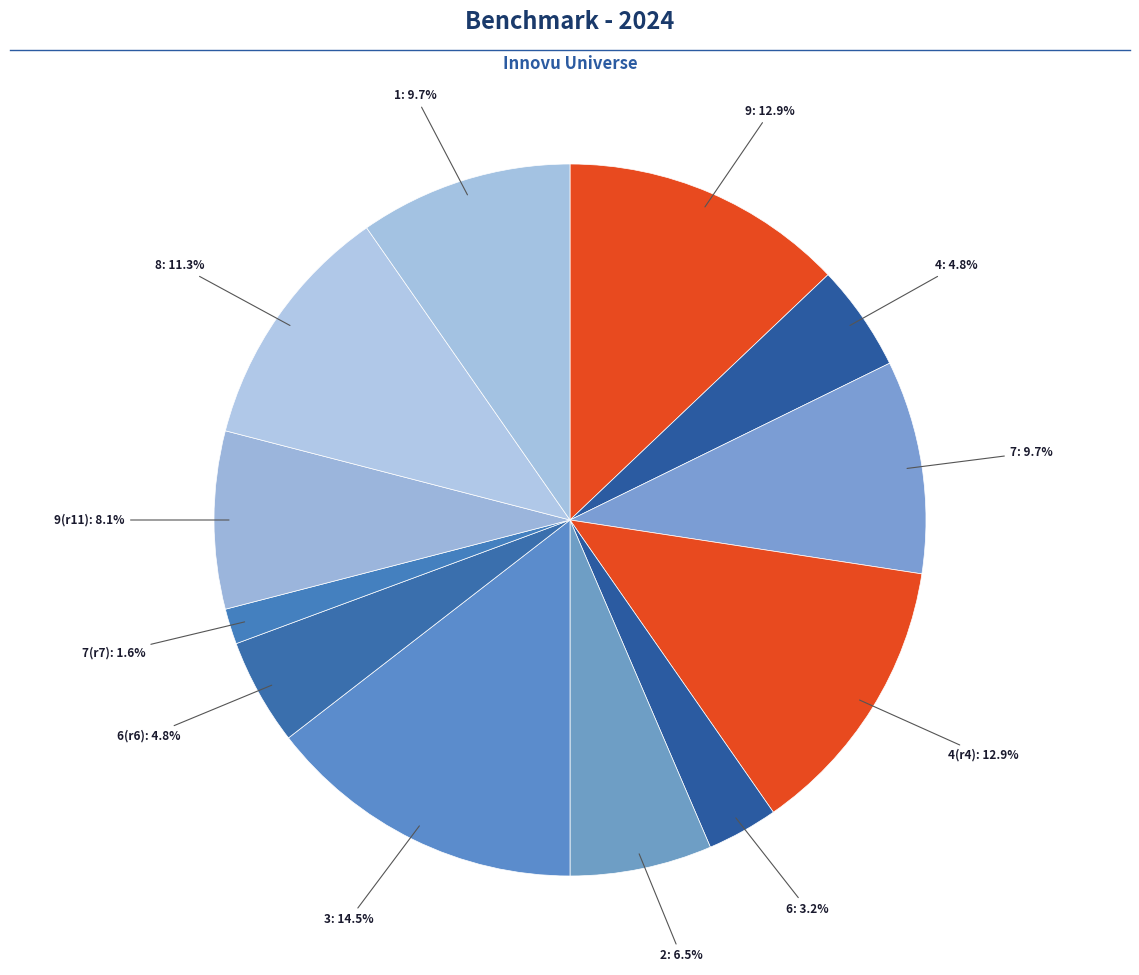

How many segments does this pie chart have?

12